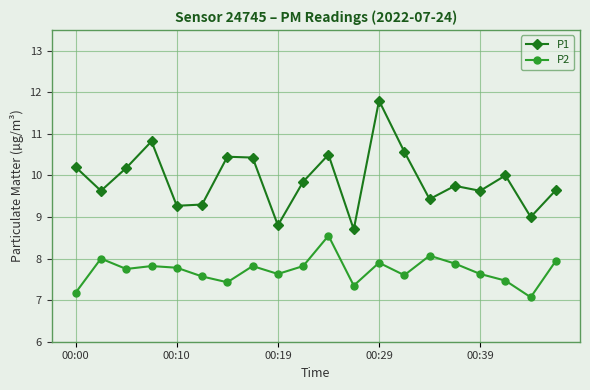

What is the difference between the second highest and minimum values in the P1 series?

2.1